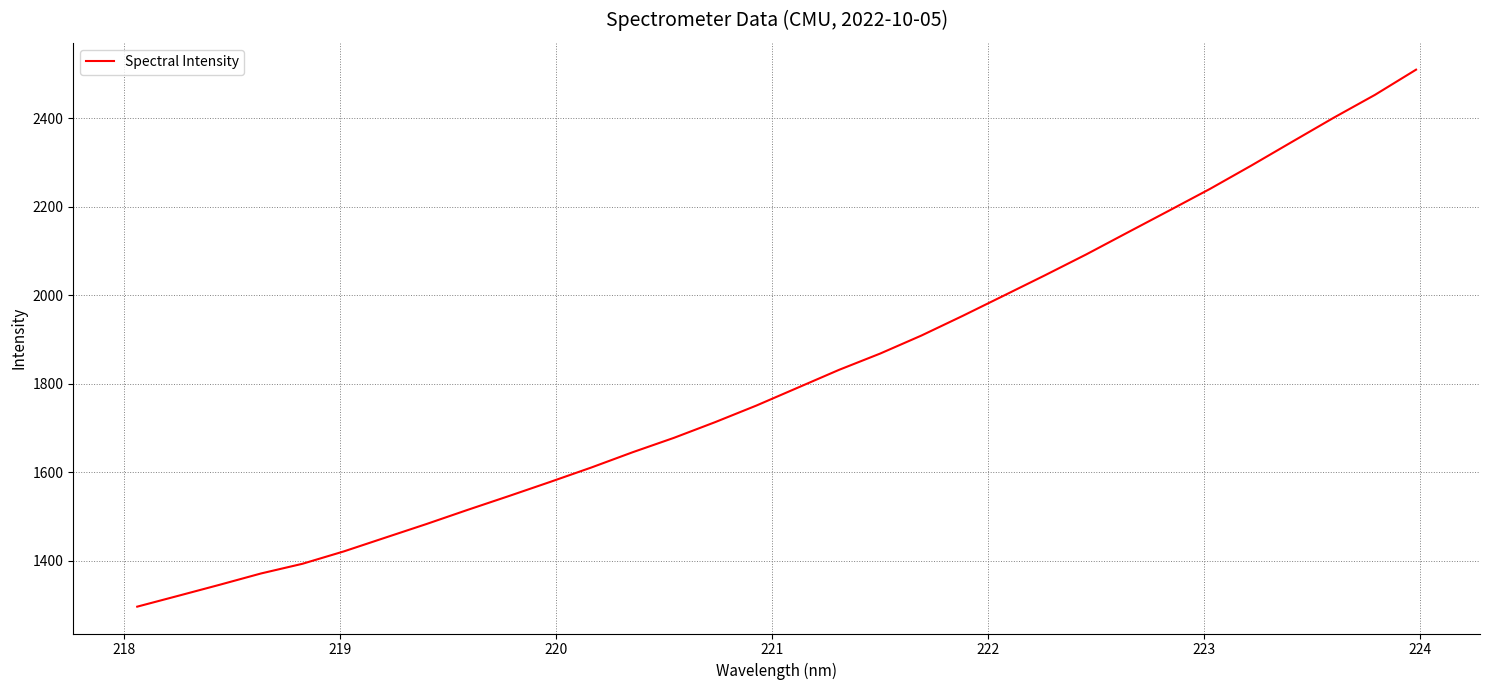

What is the difference between the maximum and minimum values?

1213.0